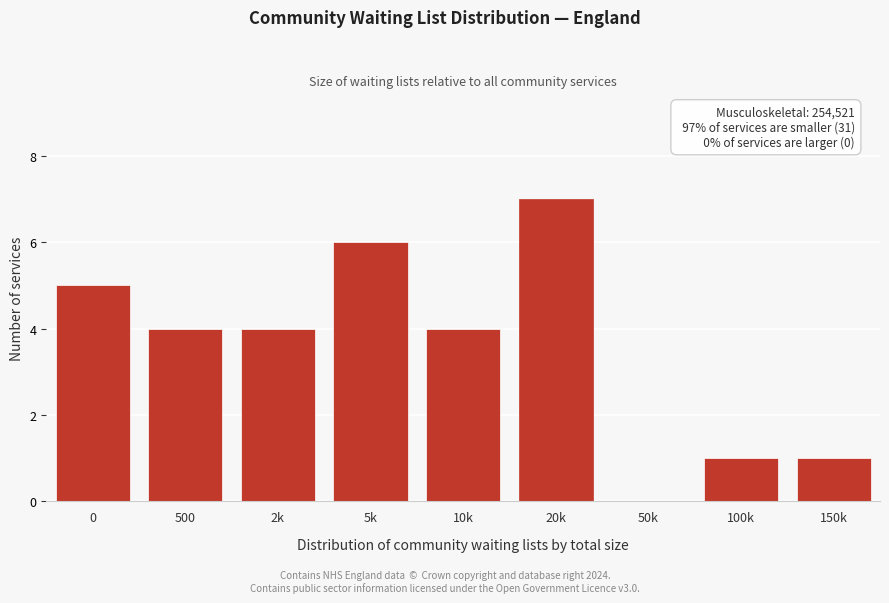

Reading right to left, list all the values displayed in this chart.

150k=1	100k=1	50k=0	20k=7	10k=4	5k=6	2k=4	500=4	0=5